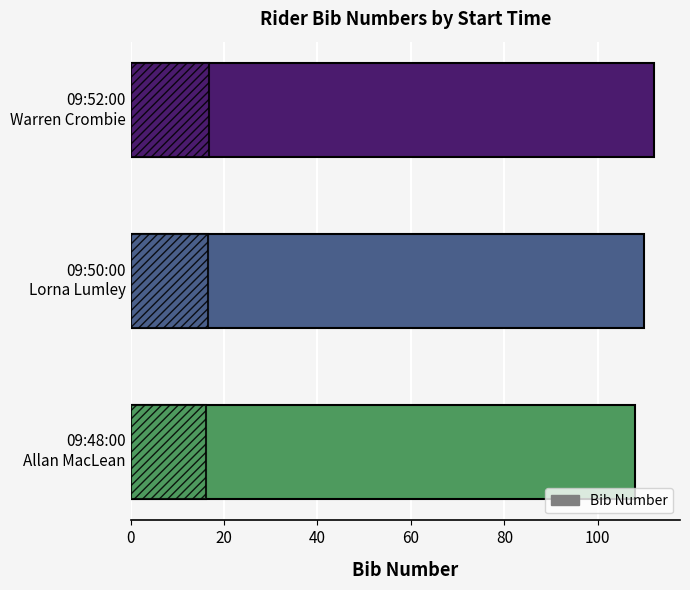

What is the value of the 3rd bar from the left?

112